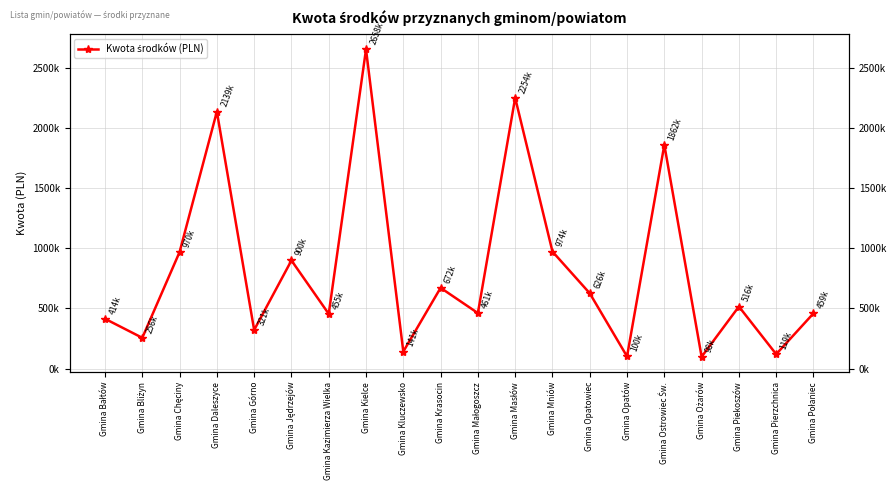

Rank the categories by value from highest to lowest.

Gmina Kielce, Gmina Masłów, Gmina Daleszyce, Gmina Ostrowiec Św., Gmina Mniów, Gmina Chęciny, Gmina Jędrzejów, Gmina Krasocin, Gmina Opatowiec, Gmina Piekoszów, Gmina Małogoszcz, Gmina Połaniec, Gmina Kazimierza Wielka, Gmina Bałtów, Gmina Górno, Gmina Bliżyn, Gmina Kluczewsko, Gmina Pierzchnica, Gmina Opatów, Gmina Ożarów